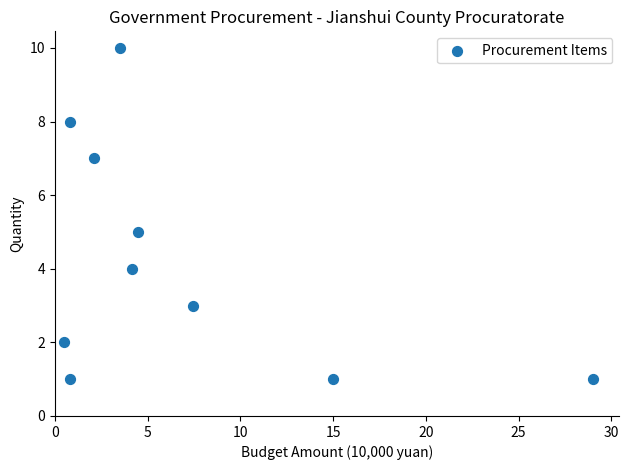

What is the average Y value?

4